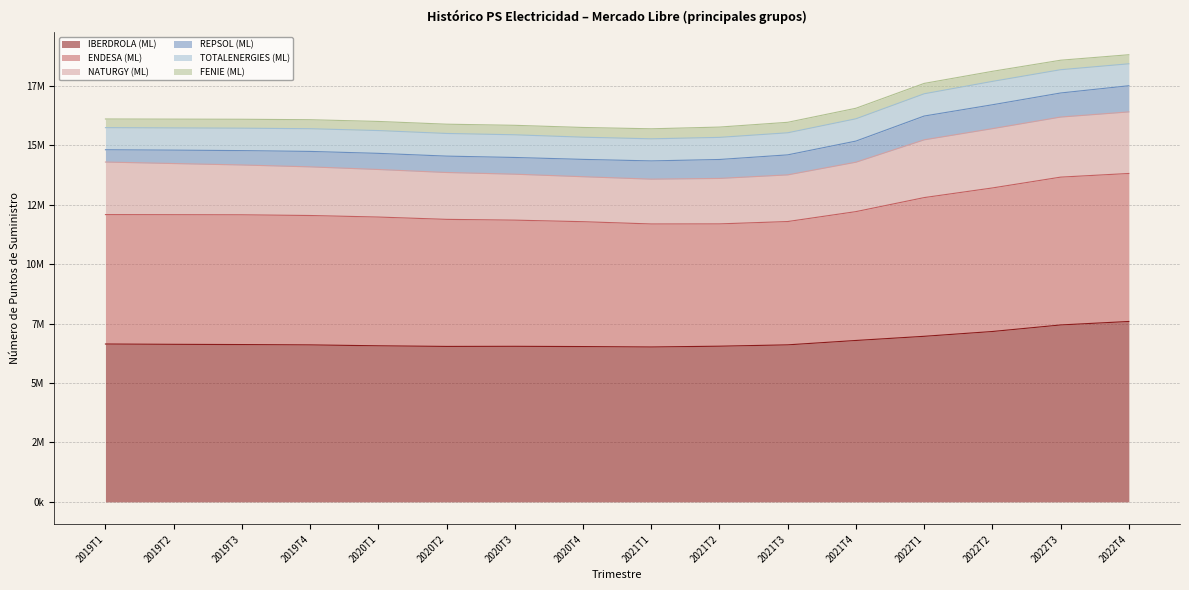

True or false: ENDESA (ML) and NATURGY (ML) intersect in this chart.

False